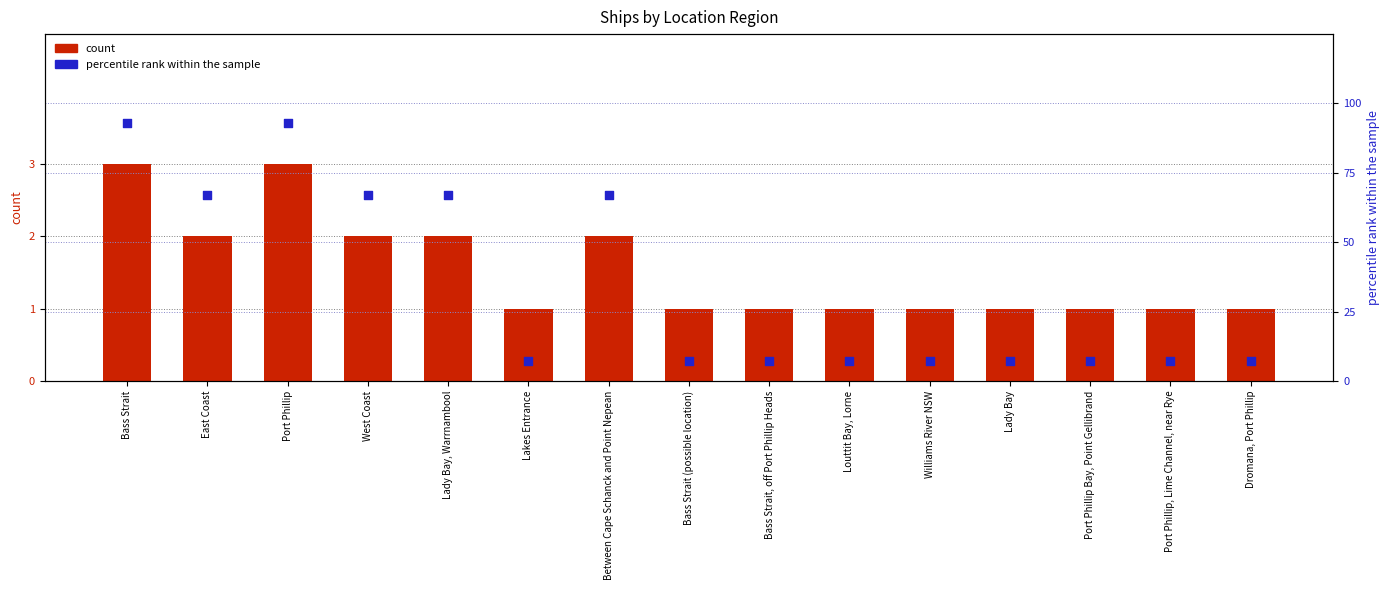

Is the value of count at Bass Strait, off Port Phillip Heads greater than the value of percentile rank within the sample at Lakes Entrance?

No